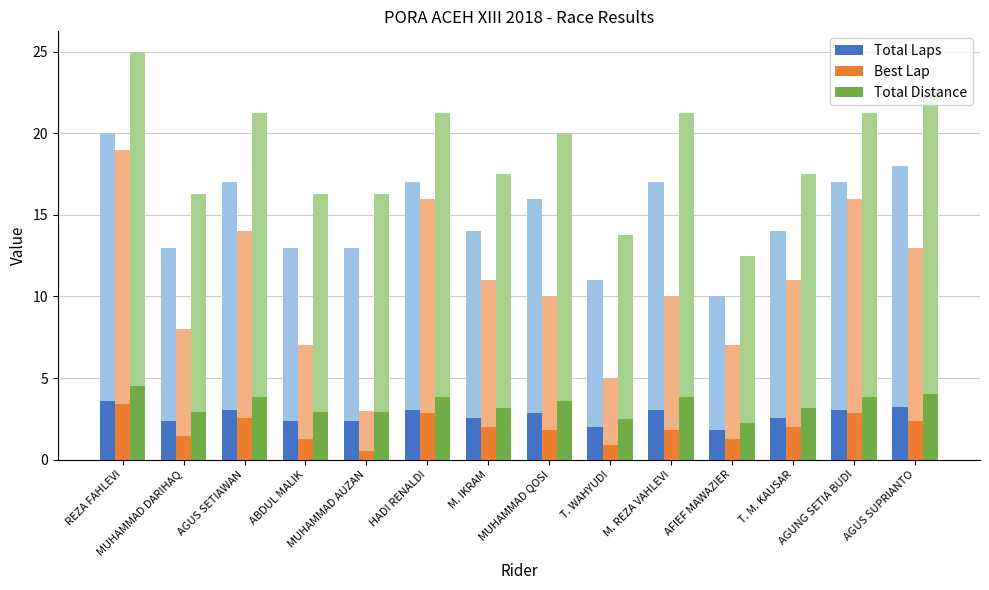

Read the Best Lap value at M. REZA VAHLEVI.

1.8